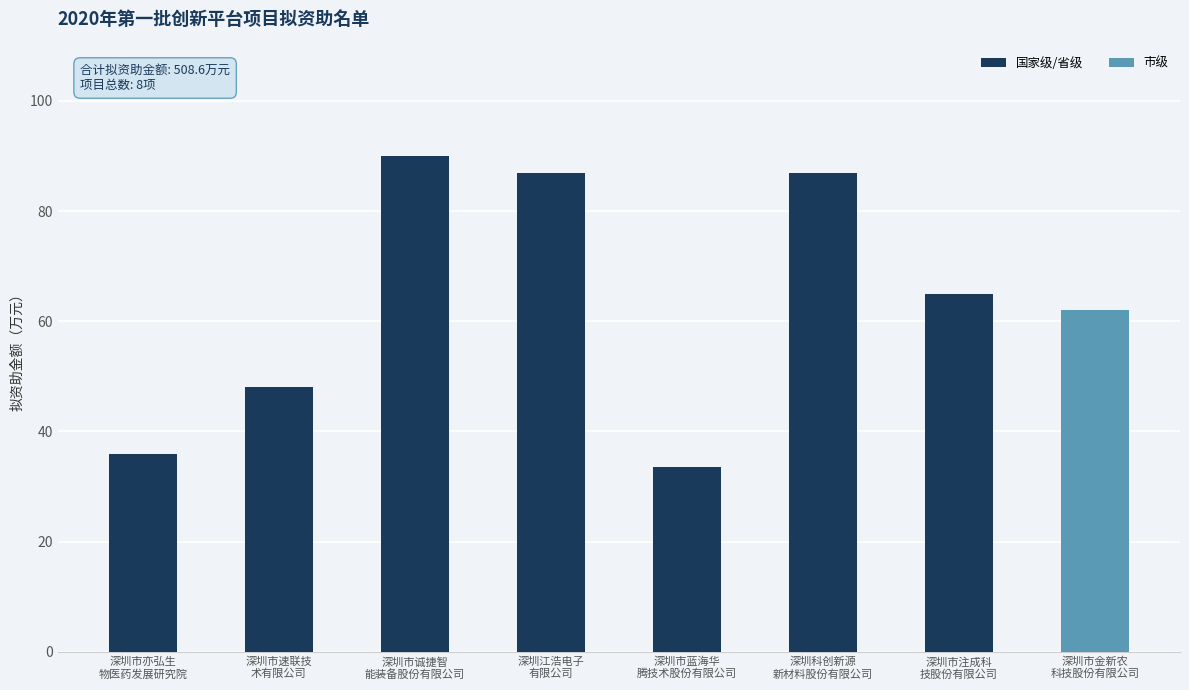

What is the minimum value for 国家级/省级?

33.6